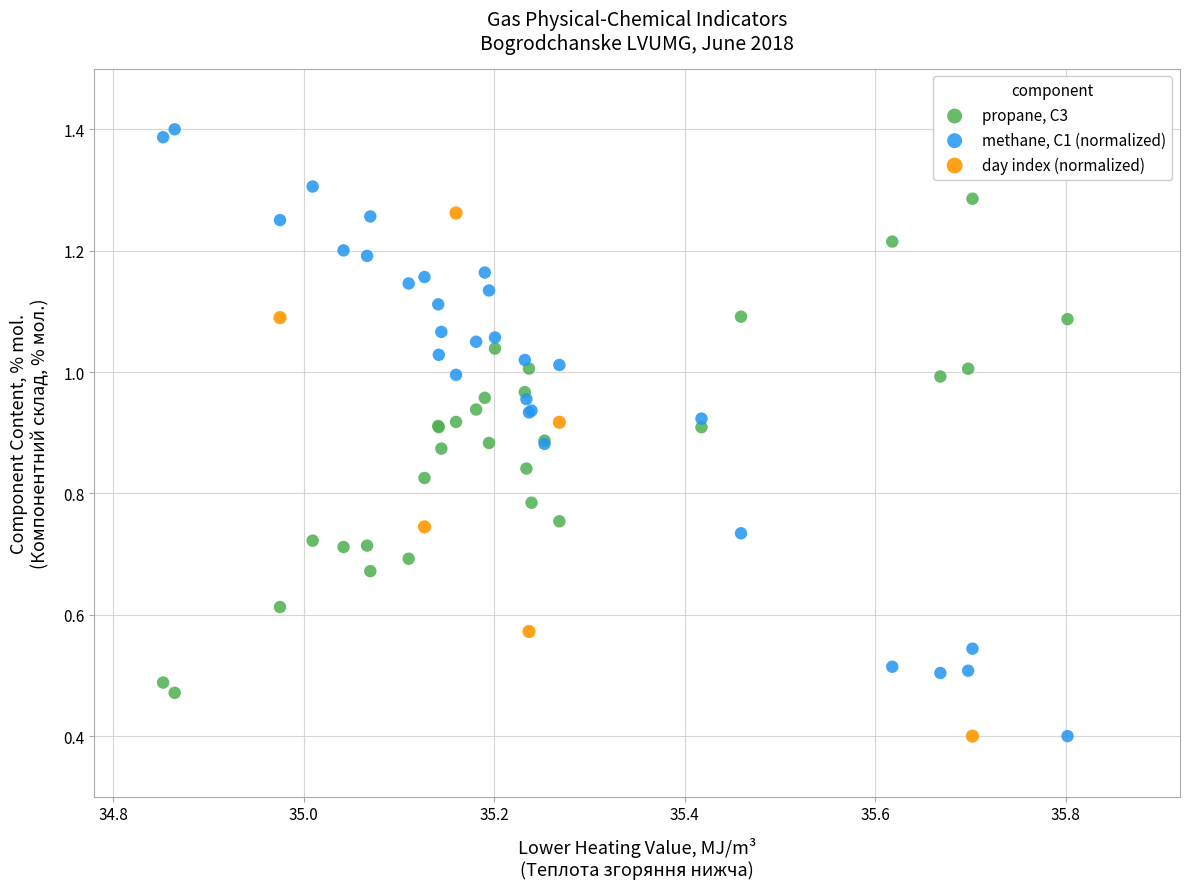

Which series reaches the maximum Y coordinate?

methane, C1 (normalized)